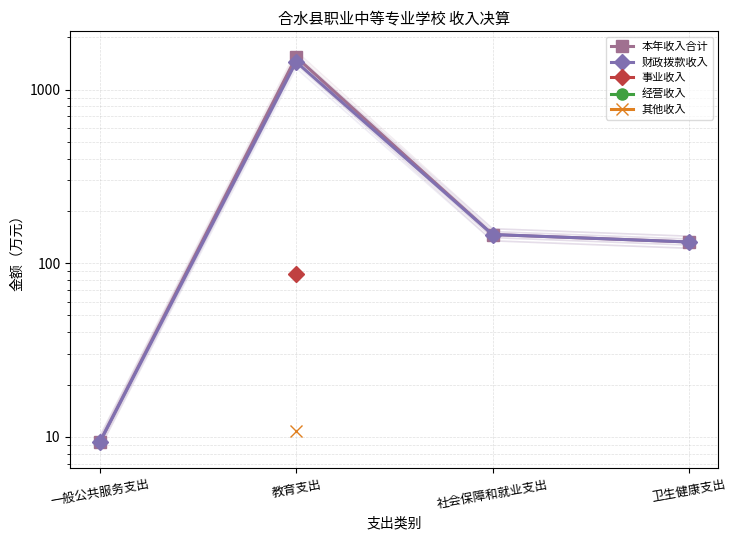

At which label is 财政拨款收入 closest to 726?

社会保障和就业支出